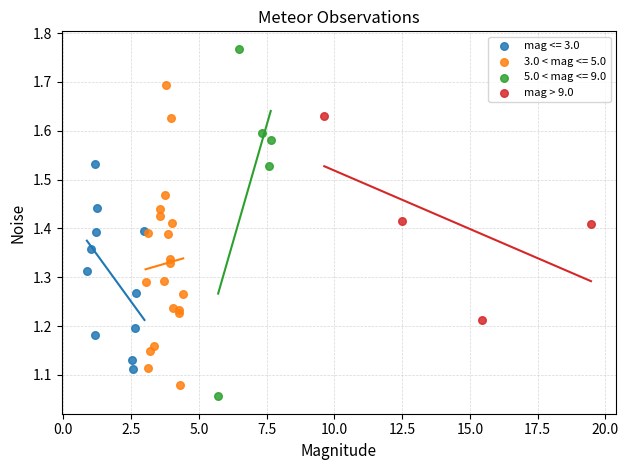

Which series reaches the maximum Y coordinate?

5.0 < mag <= 9.0